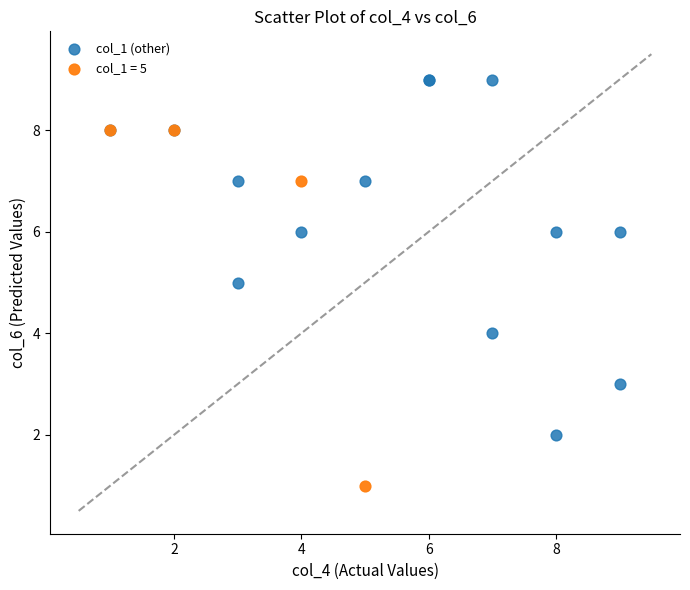

Which series contains the lowest Y value?

col_1 = 5